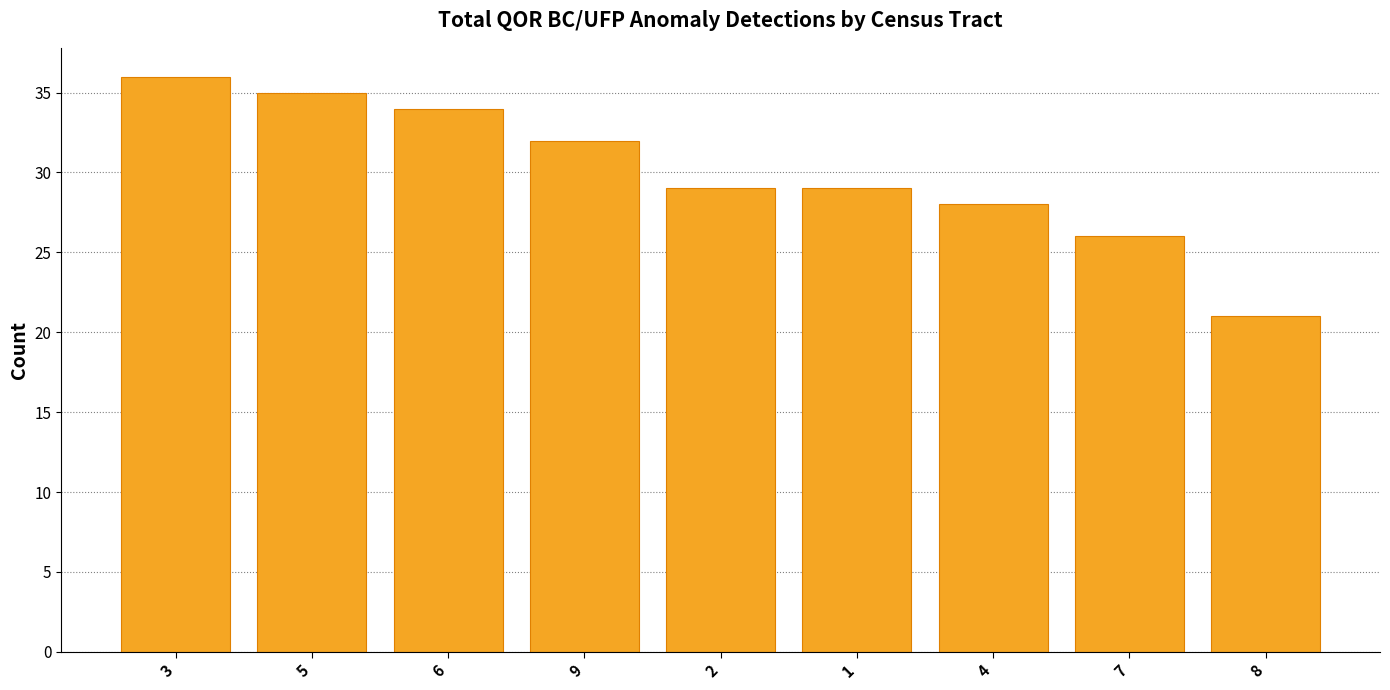

How many series are shown in this chart?

1